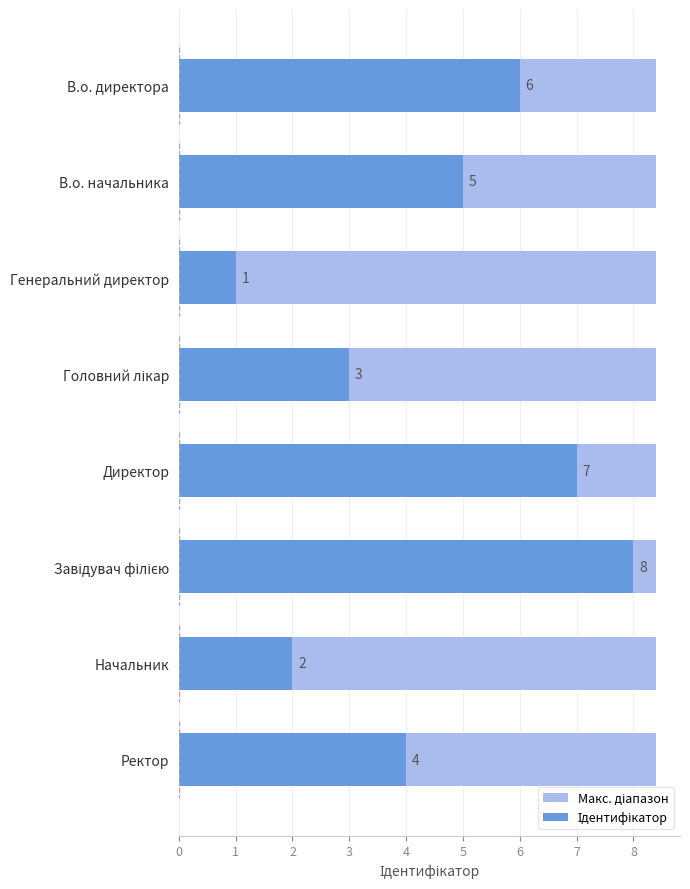

List the series in order of their overall mean, lowest first.

Макс. діапазон, Ідентифікатор